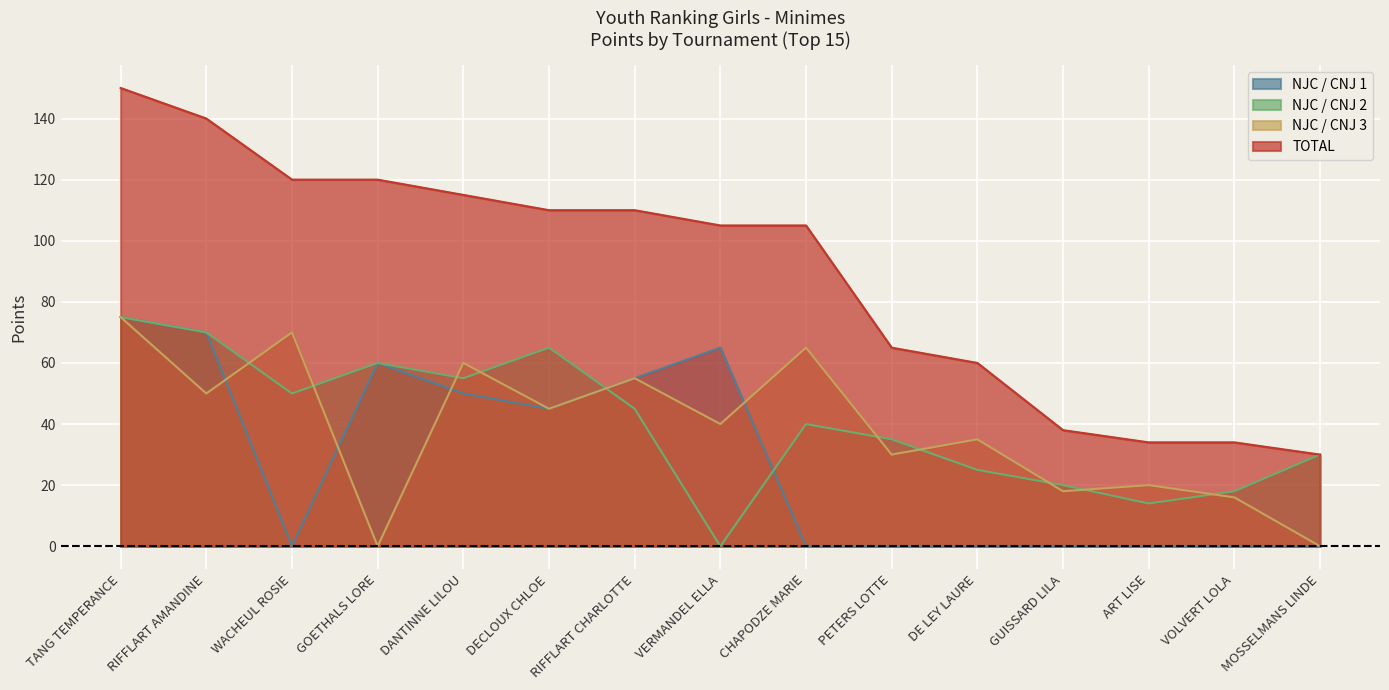

True or false: NJC / CNJ 3 has more than 0 points higher than both neighbors.

True